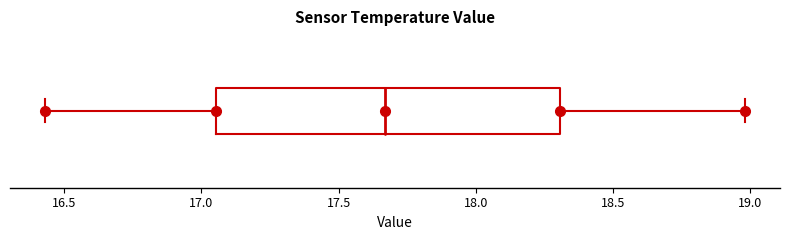

Read this box plot against the x-axis: the position of the median line, the range covered by the box, and the ends of both whiskers. The values are not printed on the chart, so give them approximately, as read against the axis.

median 17.65, box 17.05 to 18.30, whiskers 16.45 to 19.00